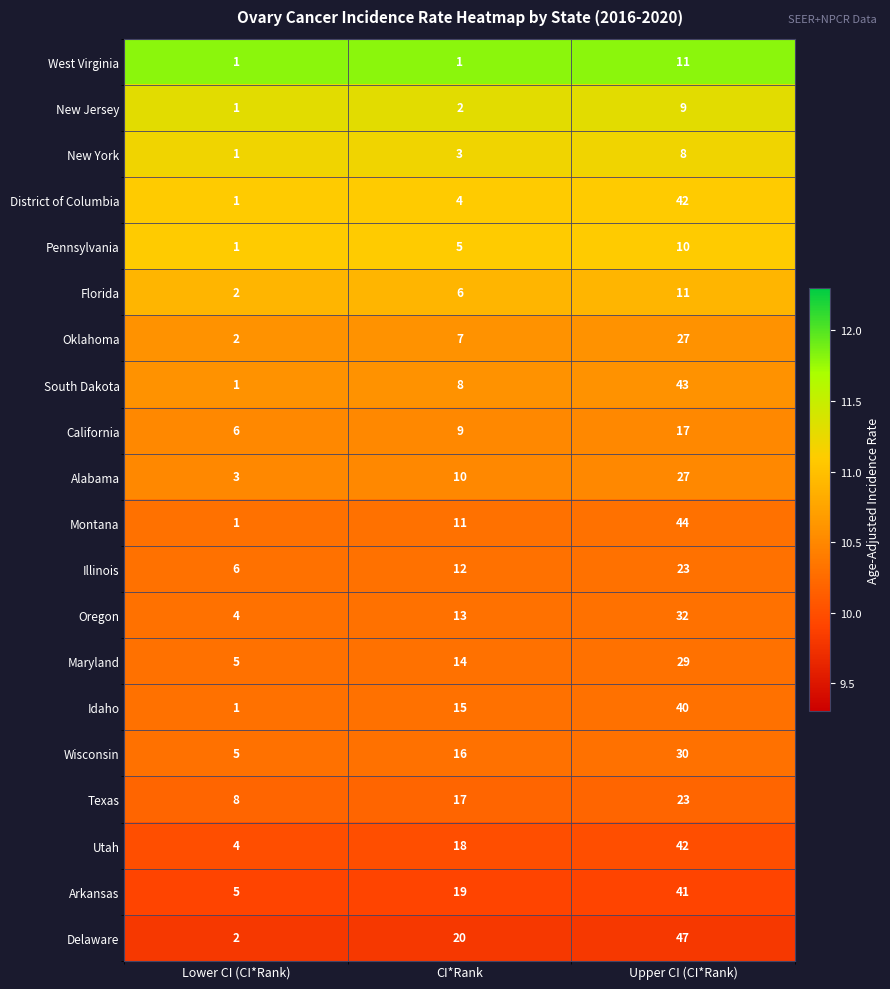

How many categories are shown in the chart?

3